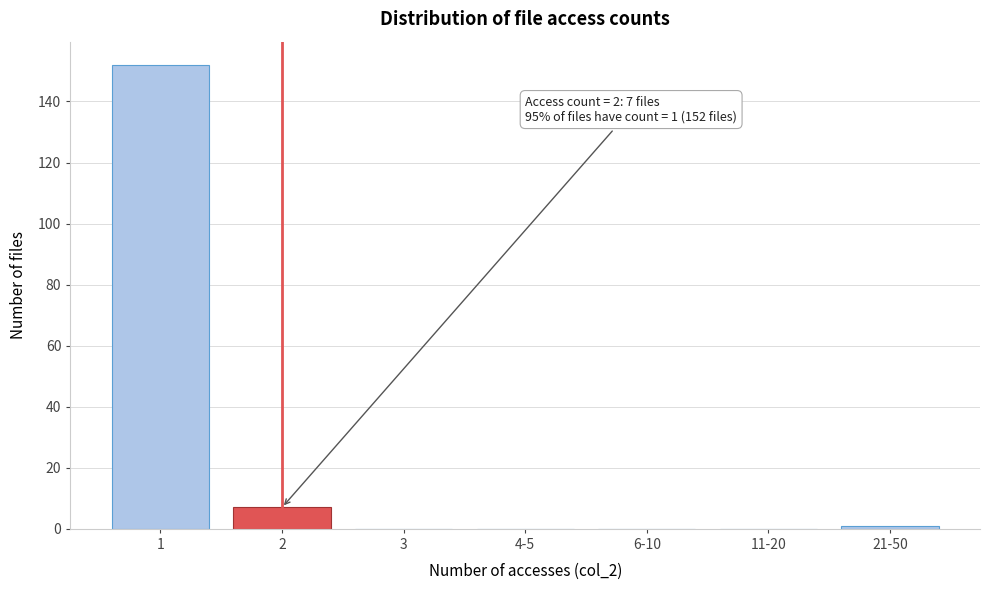

Reading right to left, extract all data points from this chart.

21-50=1	11-20=0	6-10=0	4-5=0	3=0	2=7	1=152